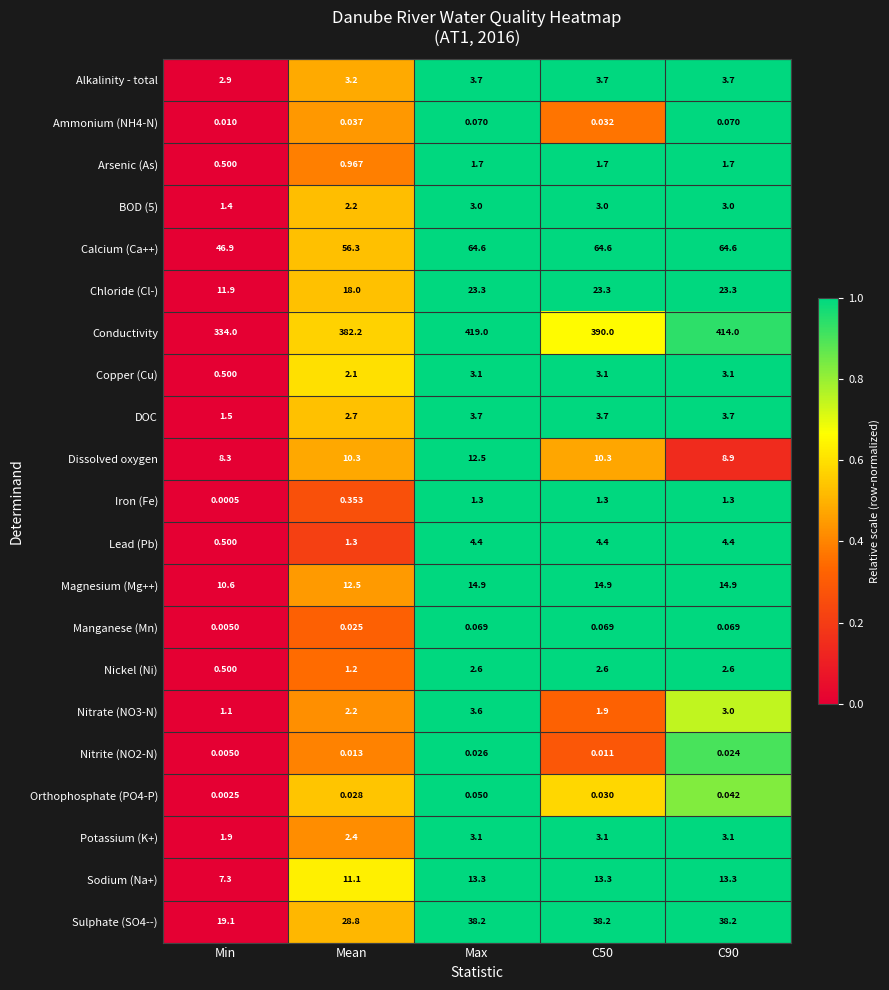

Which series changed the most between Min and Mean?

Conductivity